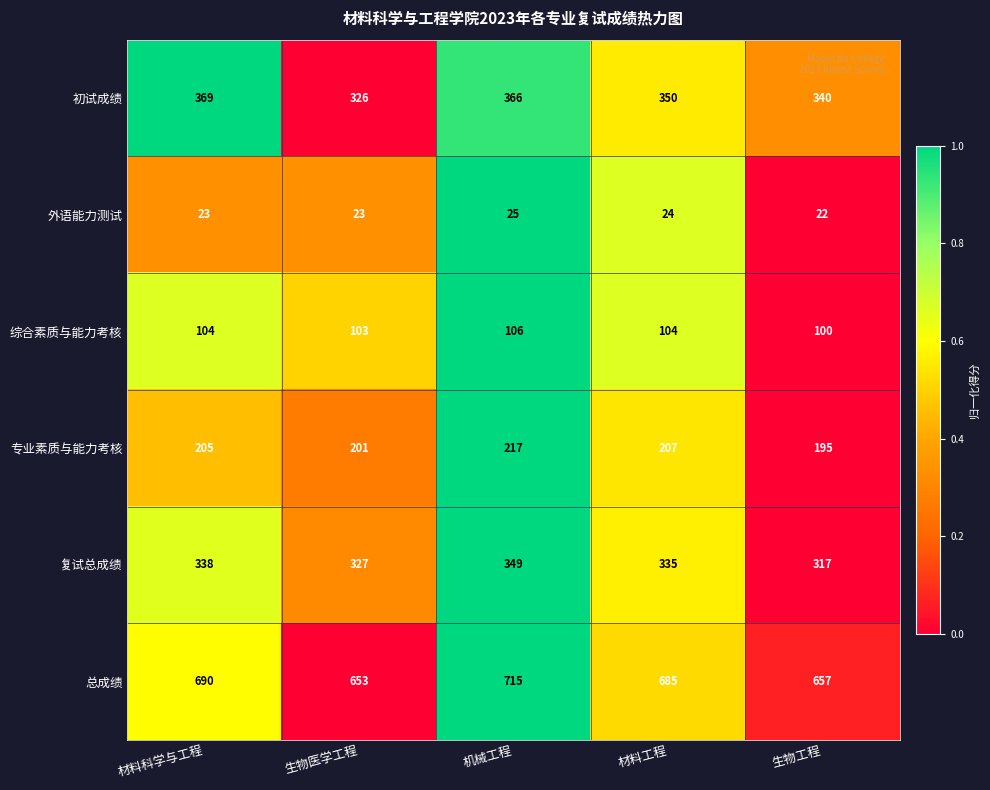

What is the smallest value displayed?

22